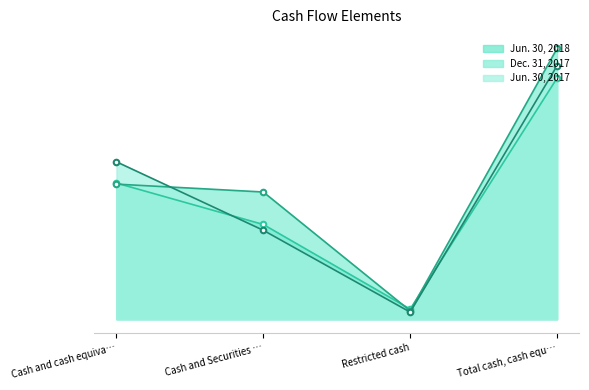

Where is Dec. 31, 2017 nearest to the value 838171?

Cash and cash equiva…